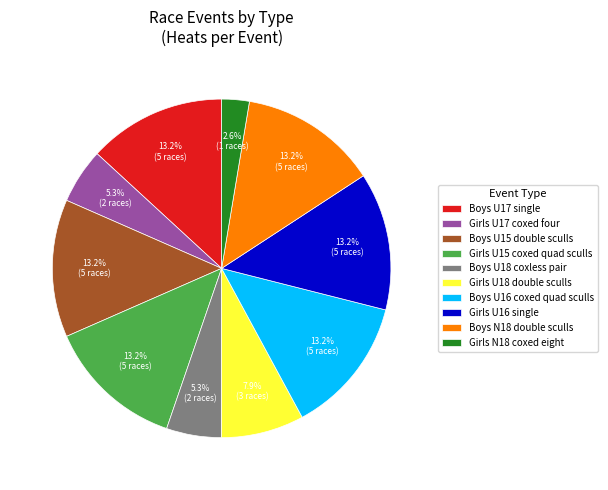

Between Girls U18 double sculls and Girls U15 coxed quad sculls, which is larger?

Girls U15 coxed quad sculls